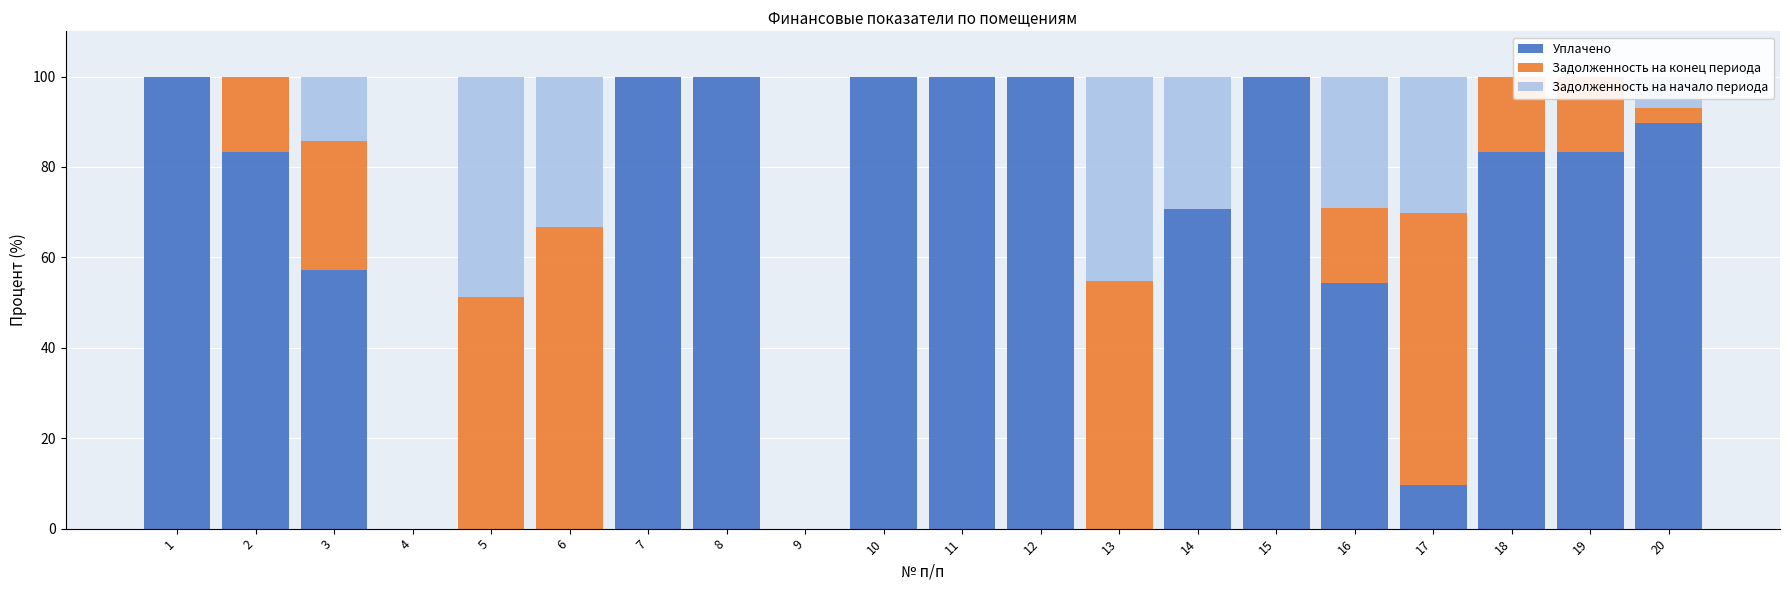

What is the maximum value for Задолженность на начало периода?

48.8